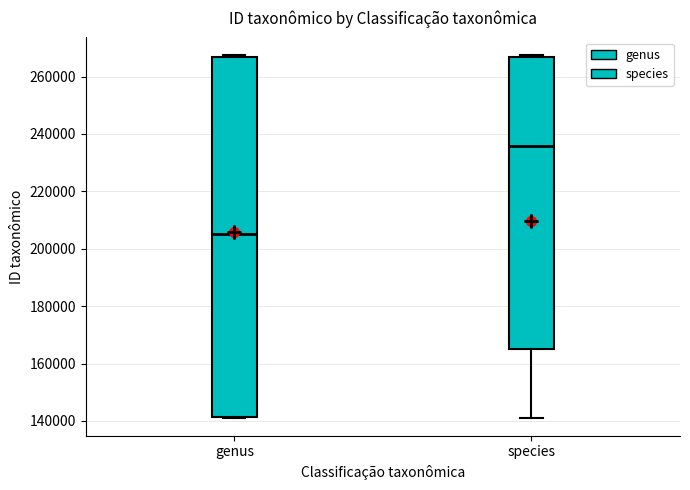

Where is the upper edge of the box for genus on the y-axis? The values are not printed on the chart, so give them approximately, as read against the axis.

266000